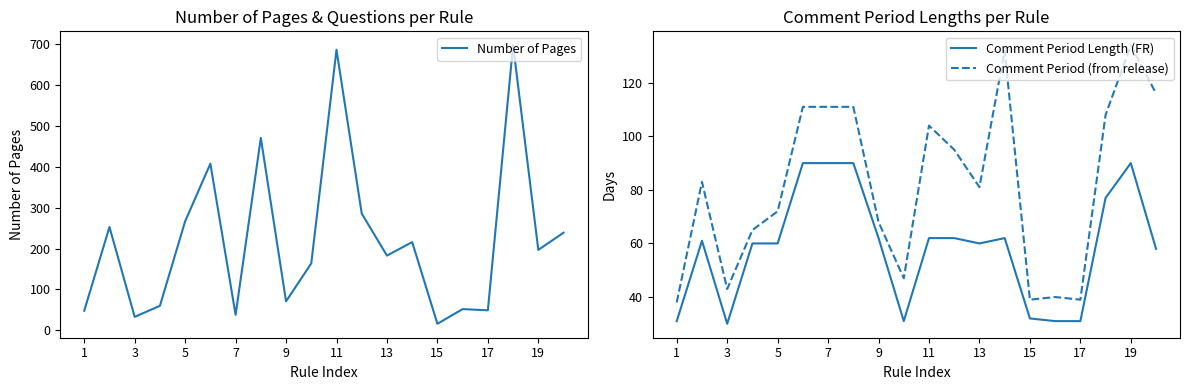

What is the minimum value for Comment Period (from release)?

38